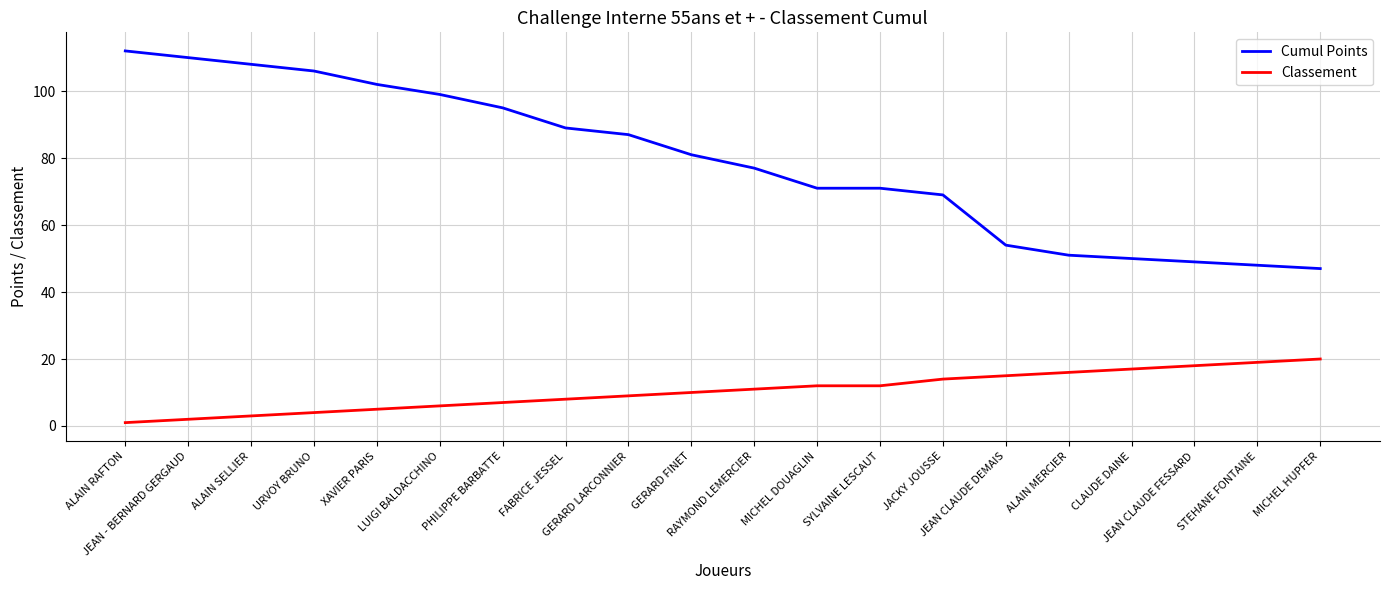

True or false: Classement has more than 1 points higher than both neighbors.

False